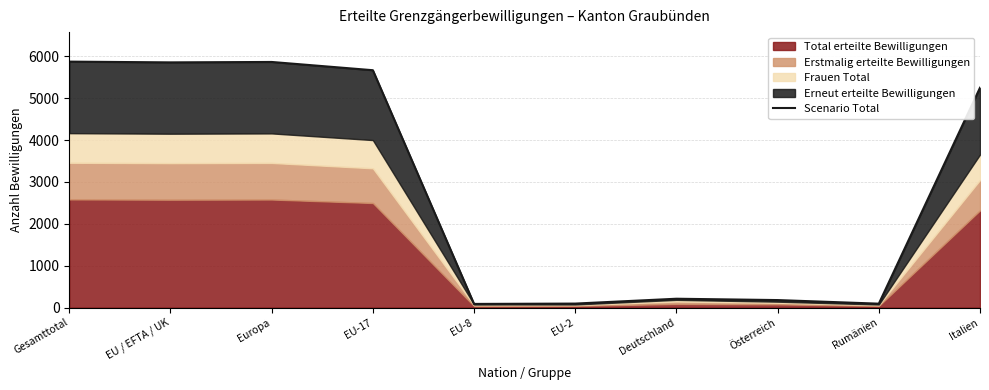

Reading right to left, what are all the values shown in this chart?

5250	93	179	211	95	87	5668	5865	5855	5873